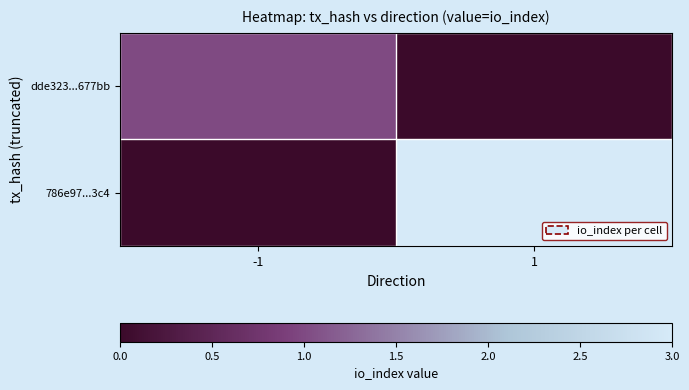

Which series changed the most between -1 and 1?

786e97...3c4